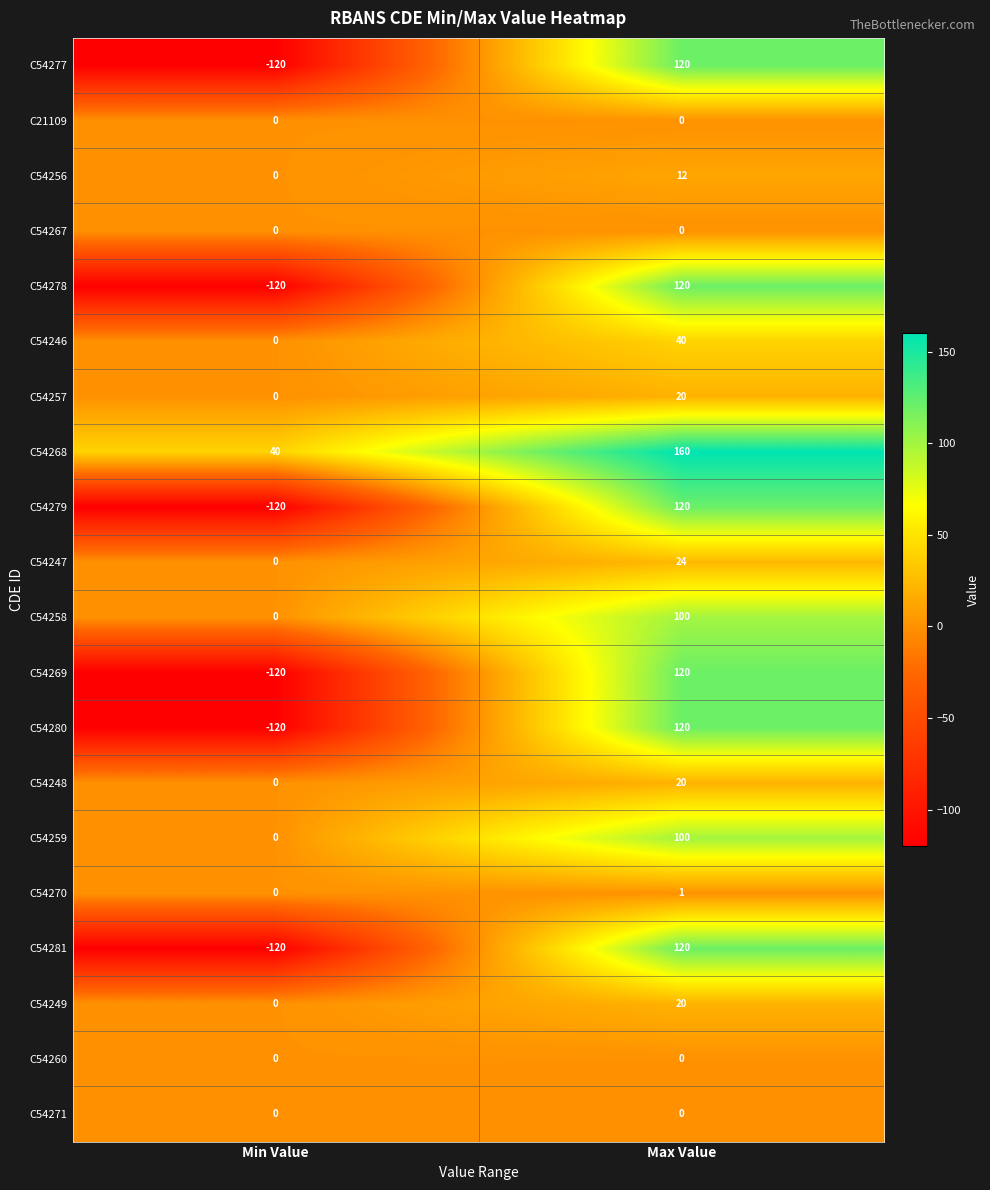

True or false: C54248 has a value of 30 at Max Value.

False